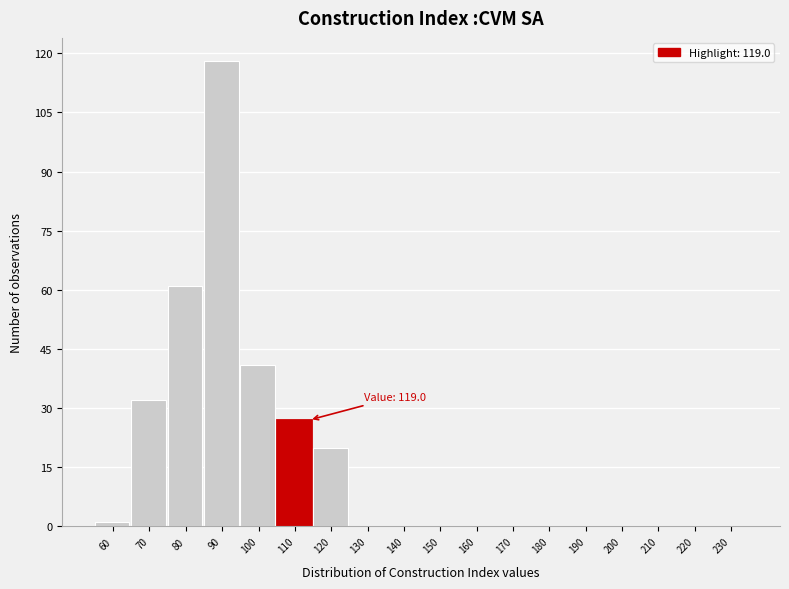

Reading left to right, transcribe all the data shown in this chart.

60=1	70=32	80=61	90=118	100=41	110=27	120=20	130=0	140=0	150=0	160=0	170=0	180=0	190=0	200=0	210=0	220=0	230=0